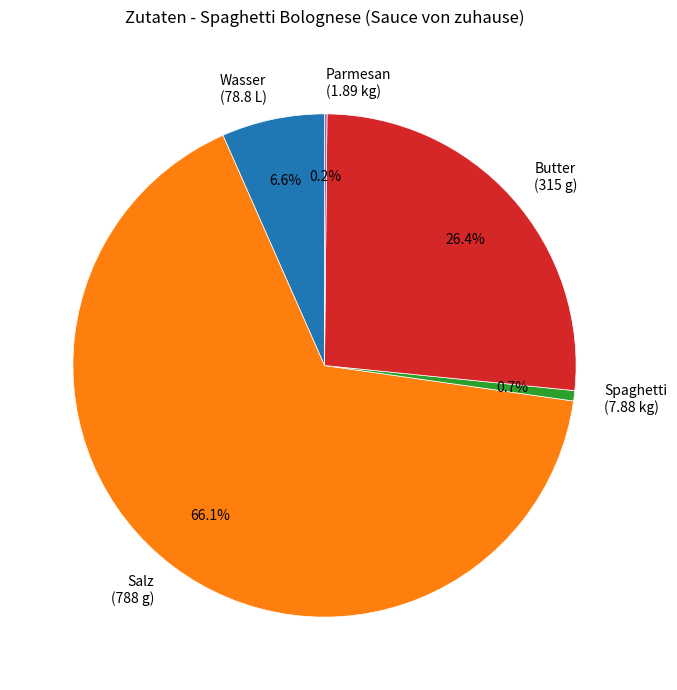

Which slice is the largest?

Salz (788 g)